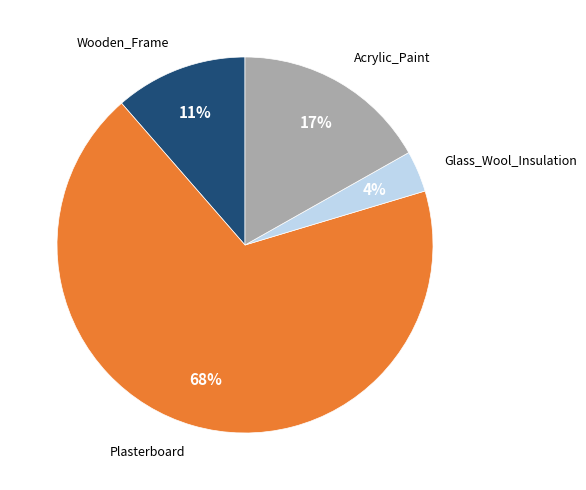

Does Wooden_Frame represent more than half of the total?

No